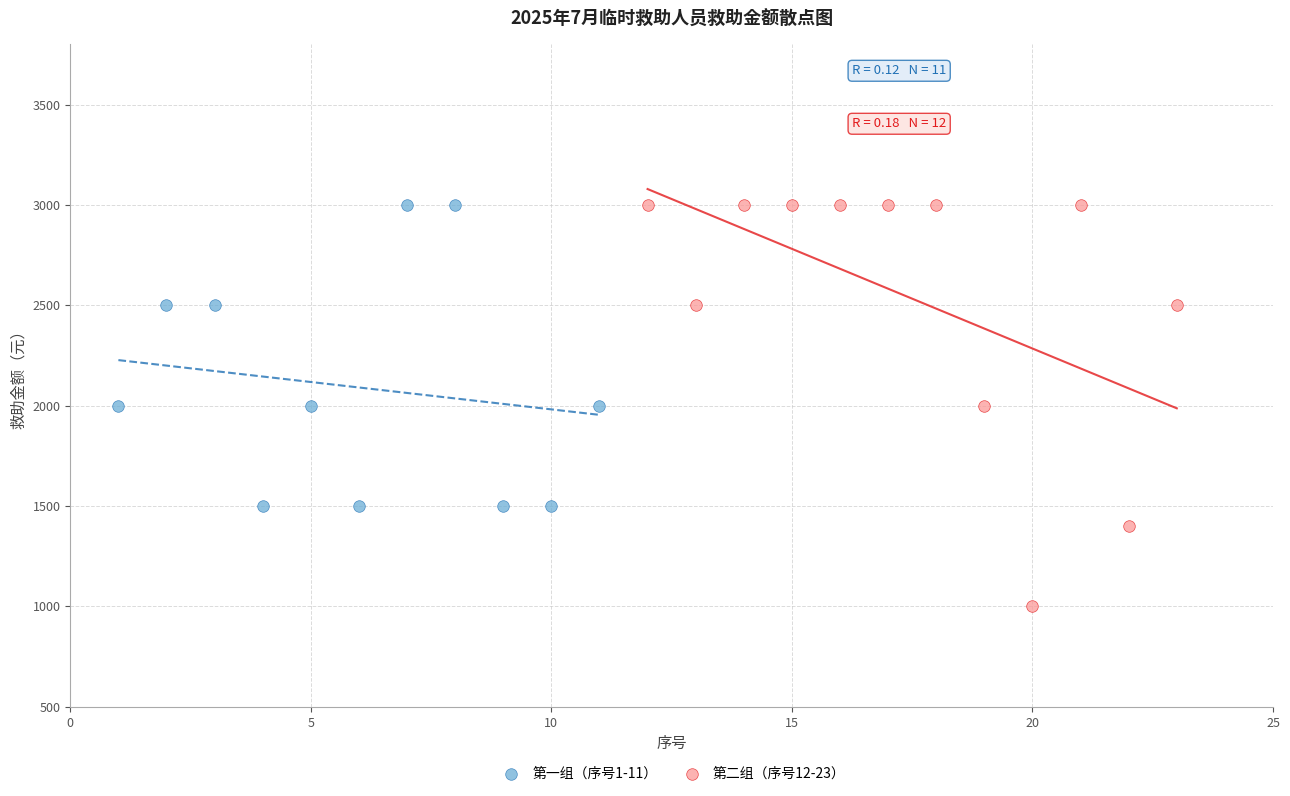

Which series has the widest spread of Y values?

第二组（序号12-23）